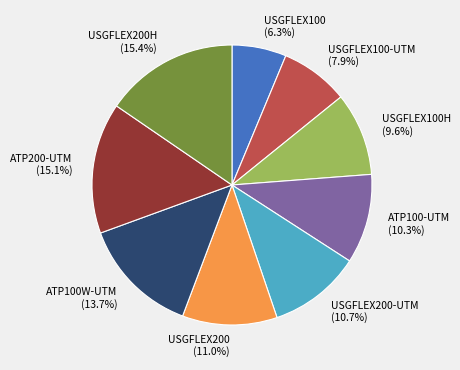

Is the sum of USGFLEX100 and USGFLEX200-UTM greater than half?

No